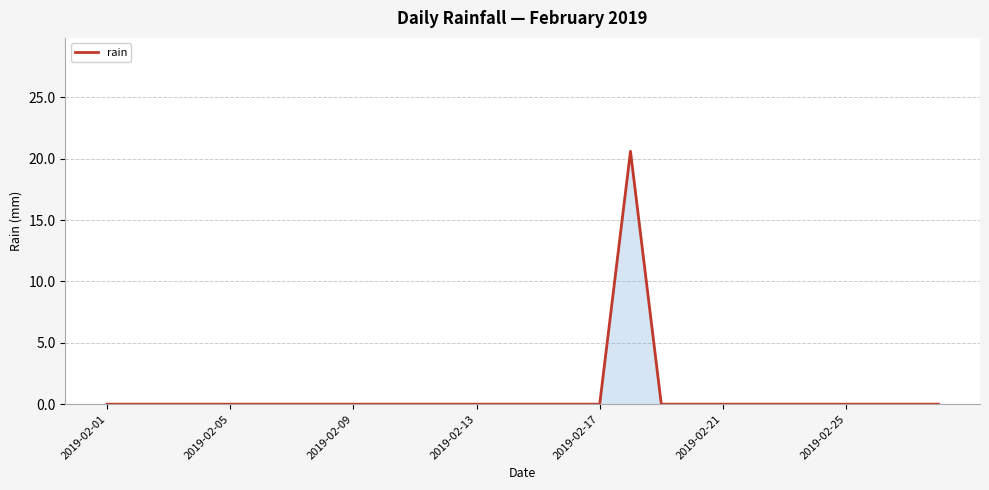

What is the difference between the maximum and minimum values?

20.6